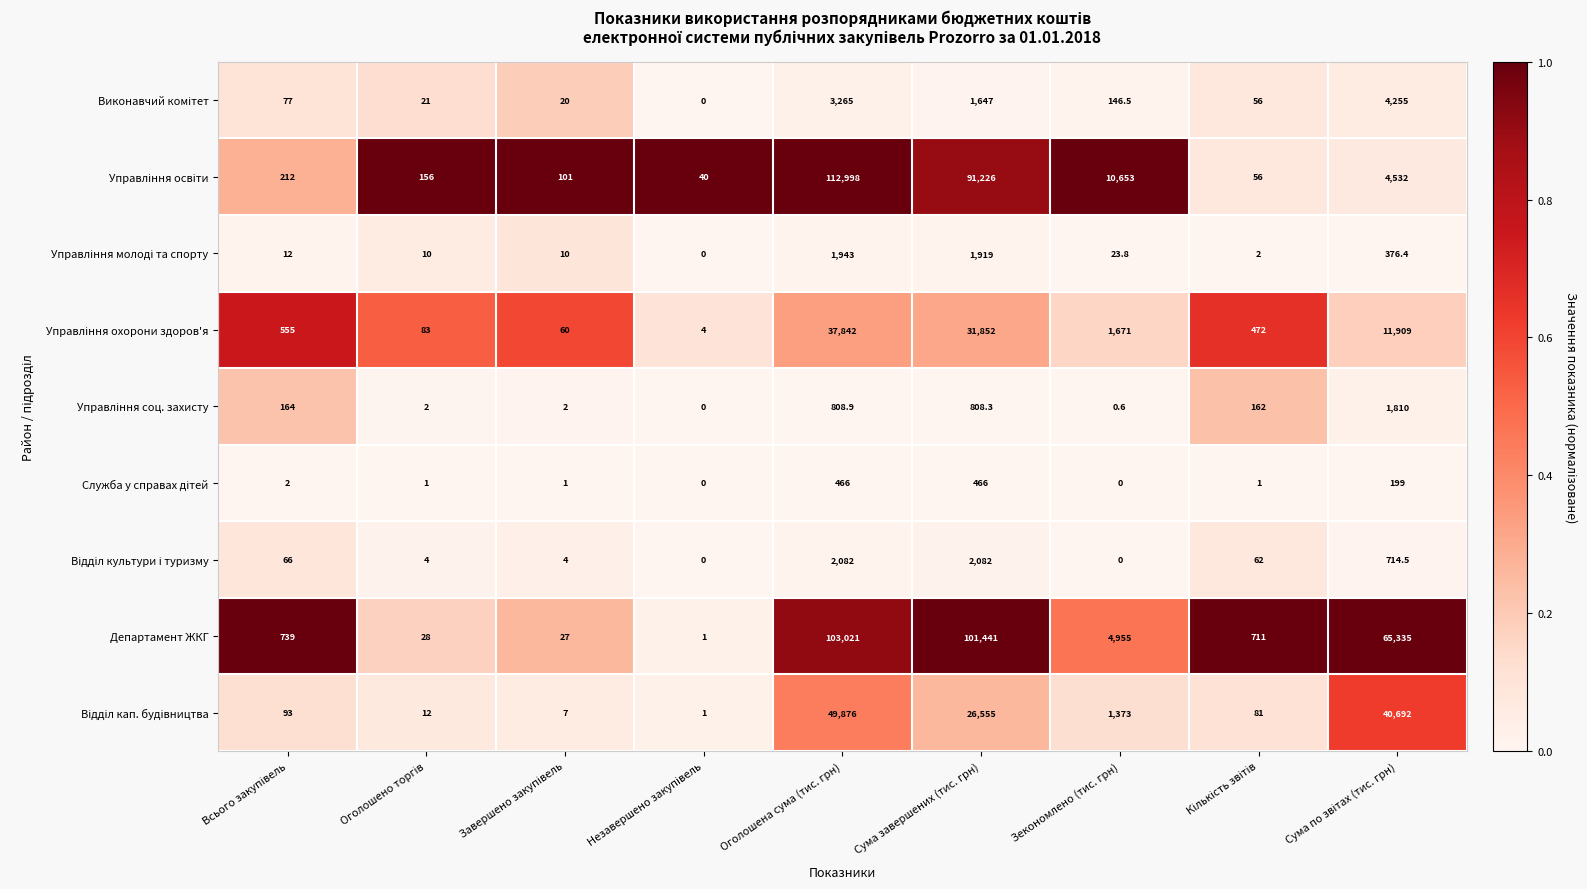

What is the total value across all series at Зекономлено (тис. грн)?

18822.9